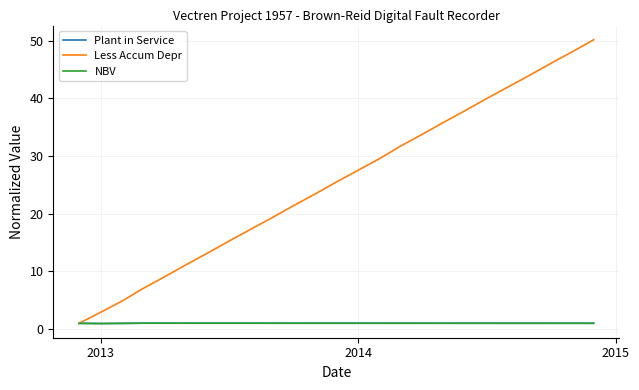

What is the maximum value shown in the chart?

50.2